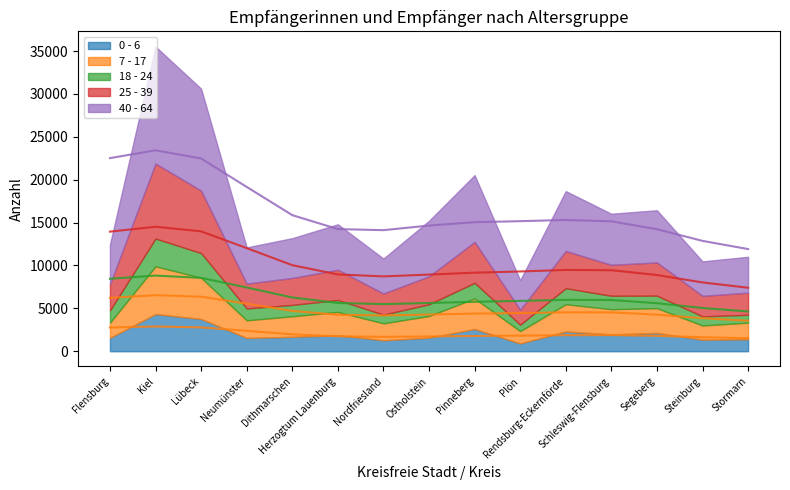

What is the total value across all series at Segeberg?

16438